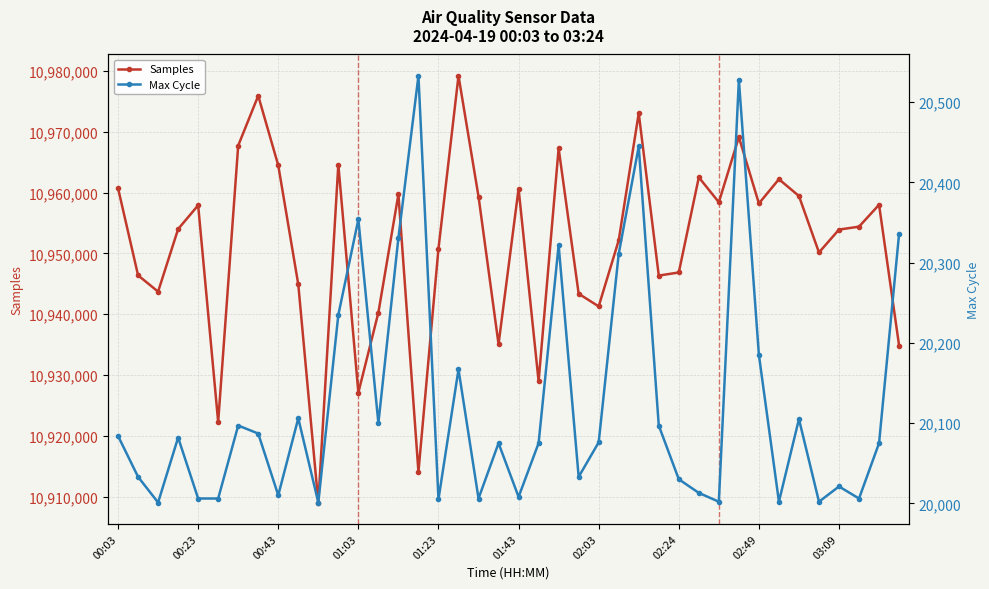

True or false: Samples has more than 1 points higher than both neighbors.

True